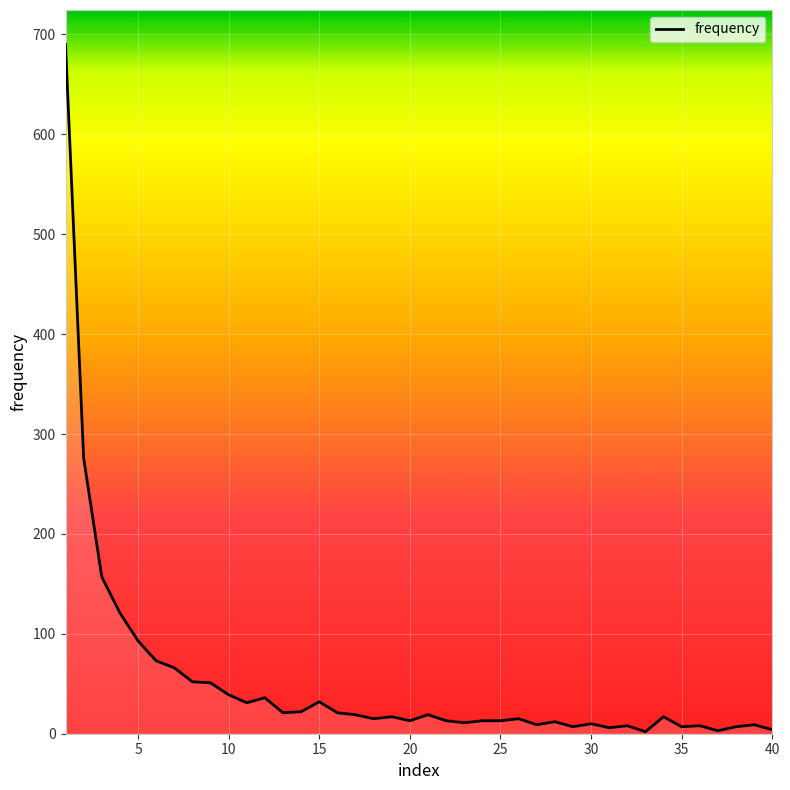

What is the difference between the maximum and minimum values?

688